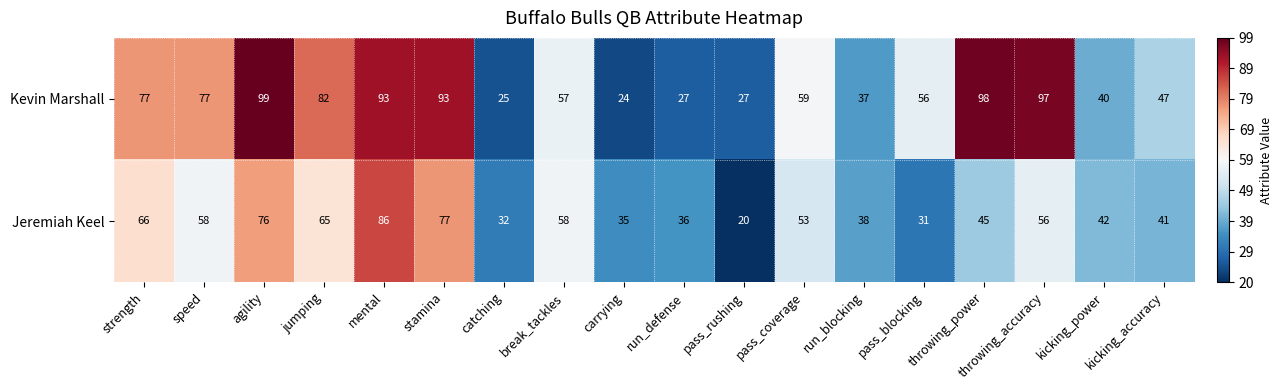

At which category is the sum across all series the highest?

mental